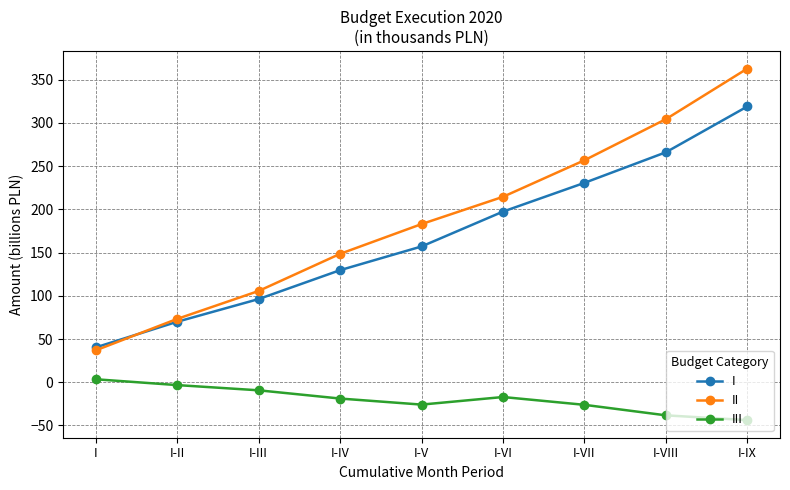

What is the difference between the III values at I-IV and I?

22.3